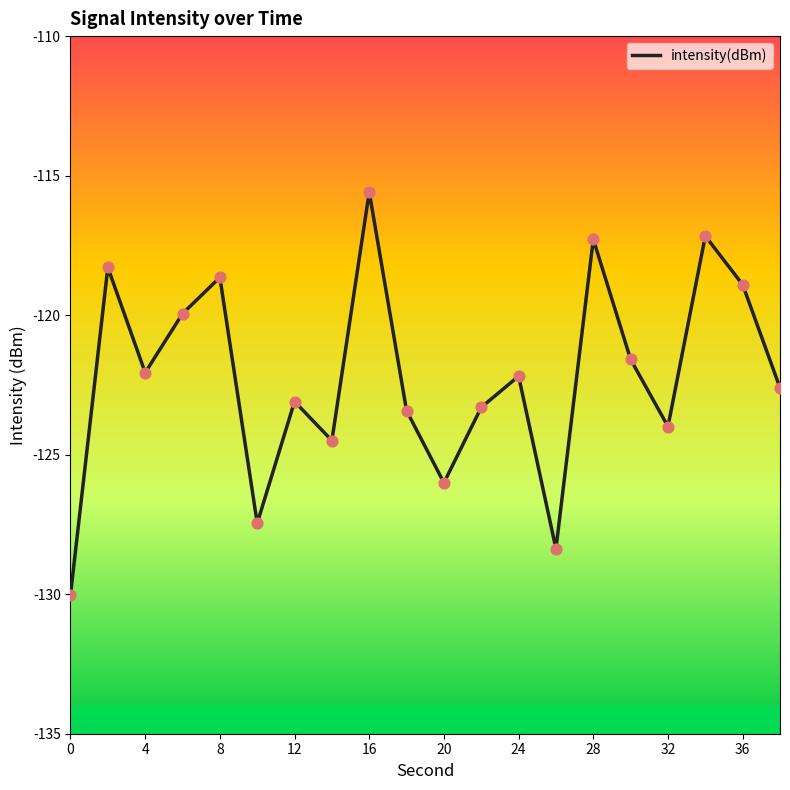

What is the minimum value shown in the chart?

-130.0